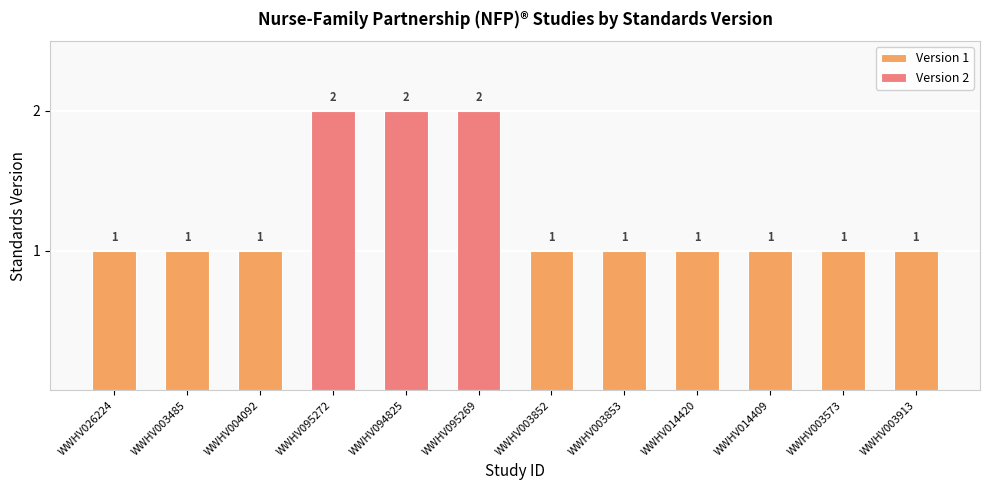

List the labels in order of value, smallest first.

WWHV026224, WWHV003485, WWHV004092, WWHV003852, WWHV003853, WWHV014420, WWHV014409, WWHV003573, WWHV003913, WWHV095272, WWHV094825, WWHV095269